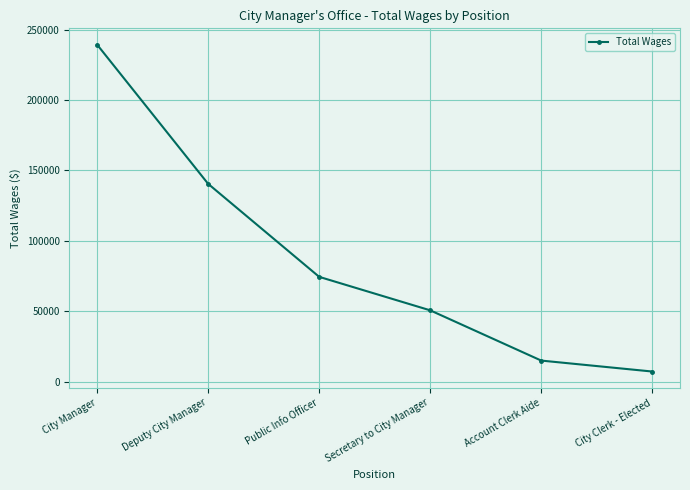

Reading left to right, what are all the values shown in this chart?

City Manager=239337	Deputy City Manager=140455	Public Info Officer=74386	Secretary to City Manager=50593	Account Clerk Aide=14896	City Clerk - Elected=7114